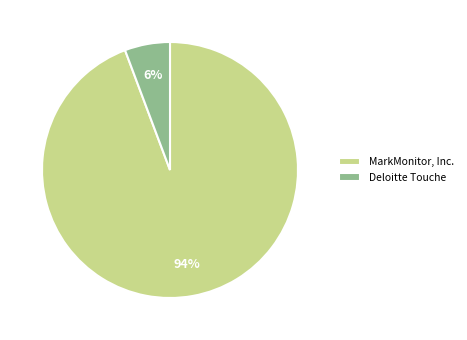

How many segments does this pie chart have?

2